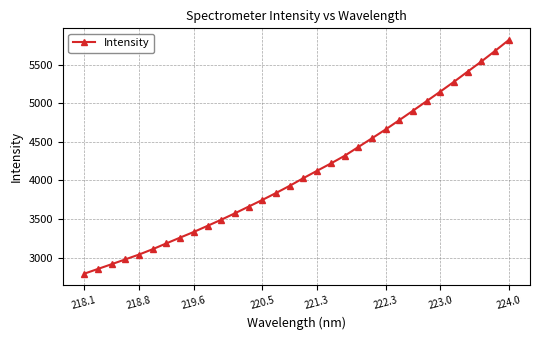

What is the smallest value displayed?

2790.8